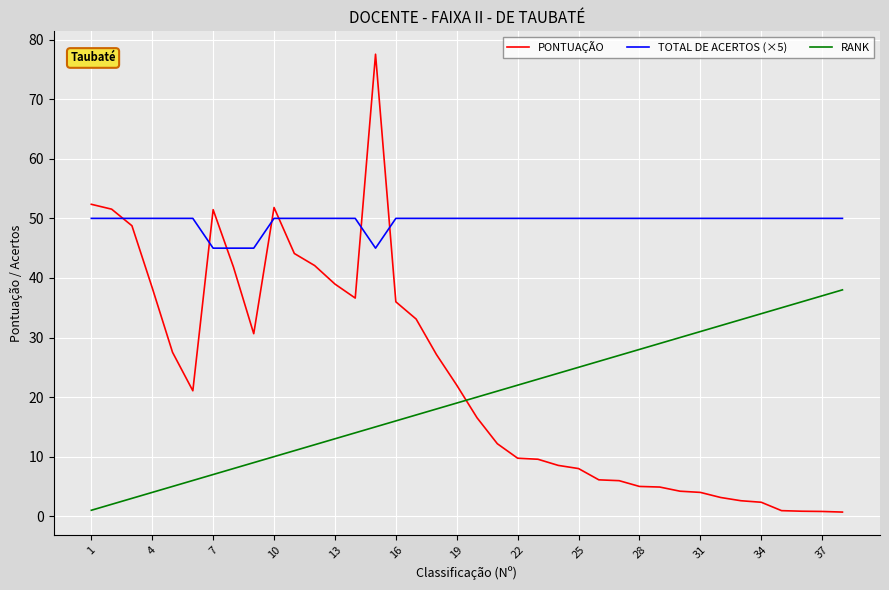

Does the chart have visible grid lines?

Yes